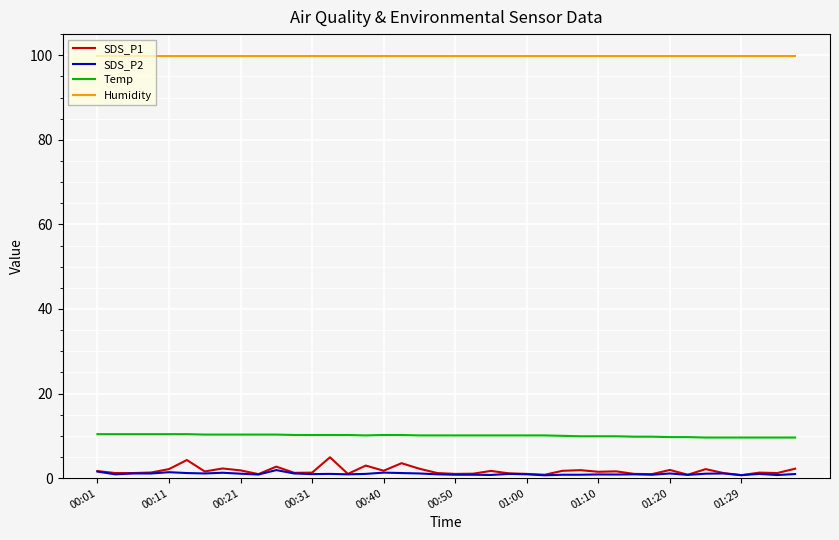

What is the maximum value shown in the chart?

99.9